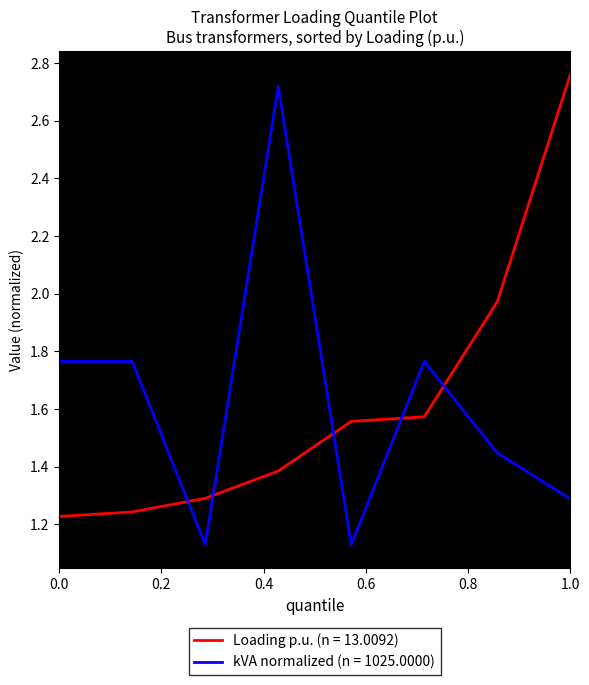

What is the difference between the second highest and second lowest values in the kVA normalized (n = 1025.0000) series?

0.6